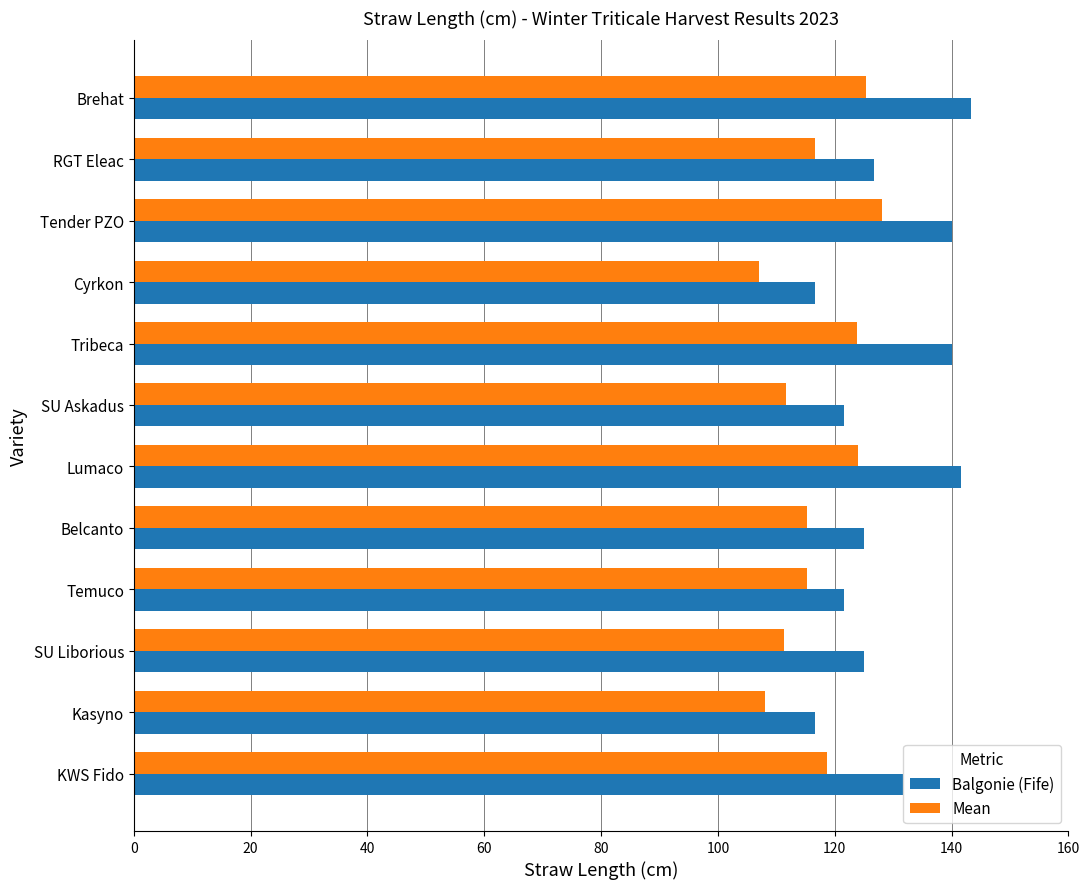

The Mean series shows 63.1 at Kasyno. True or false?

False